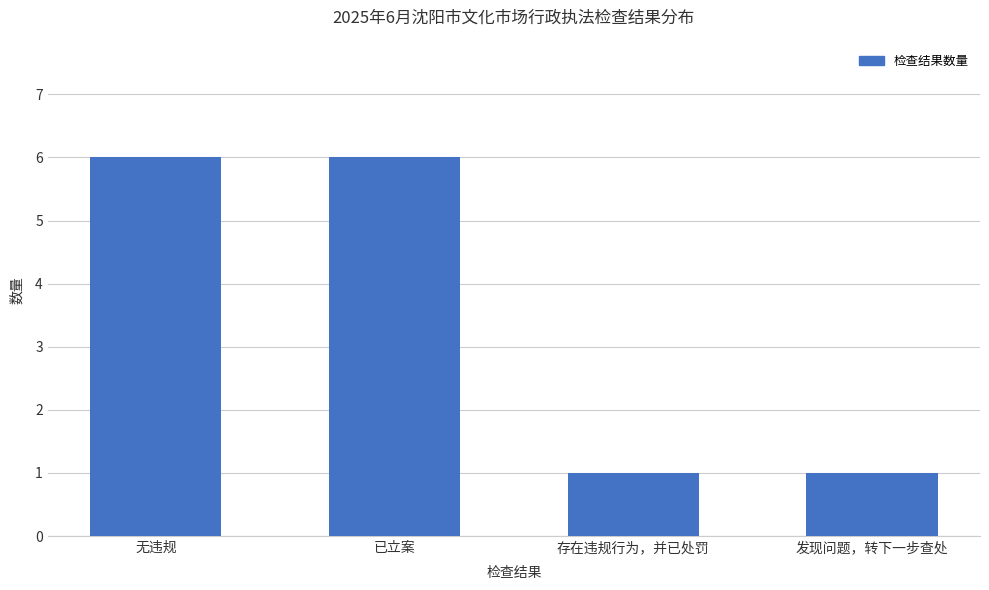

Which has a higher value, 已立案 or 存在违规行为，并已处罚?

已立案